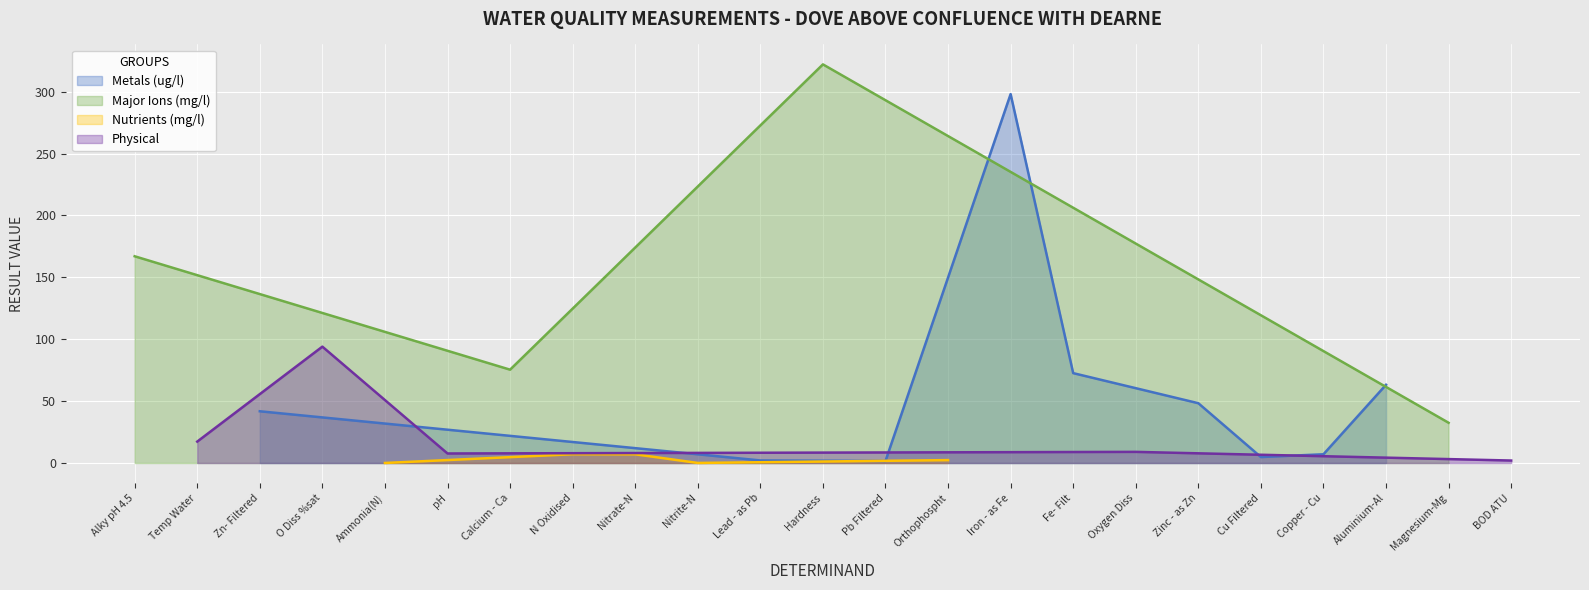

How many points are higher than both their immediate neighbors (excluding endpoints)?

6